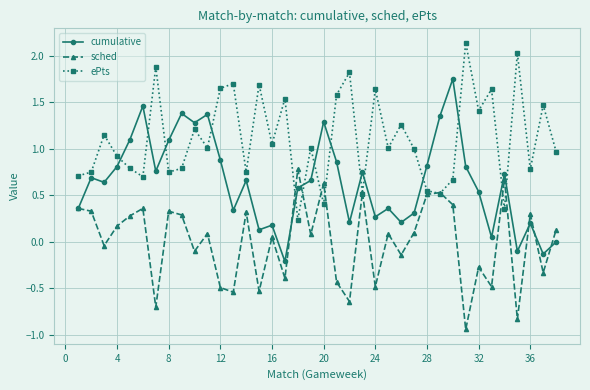

True or false: cumulative has more than 1 interior local peaks.

True